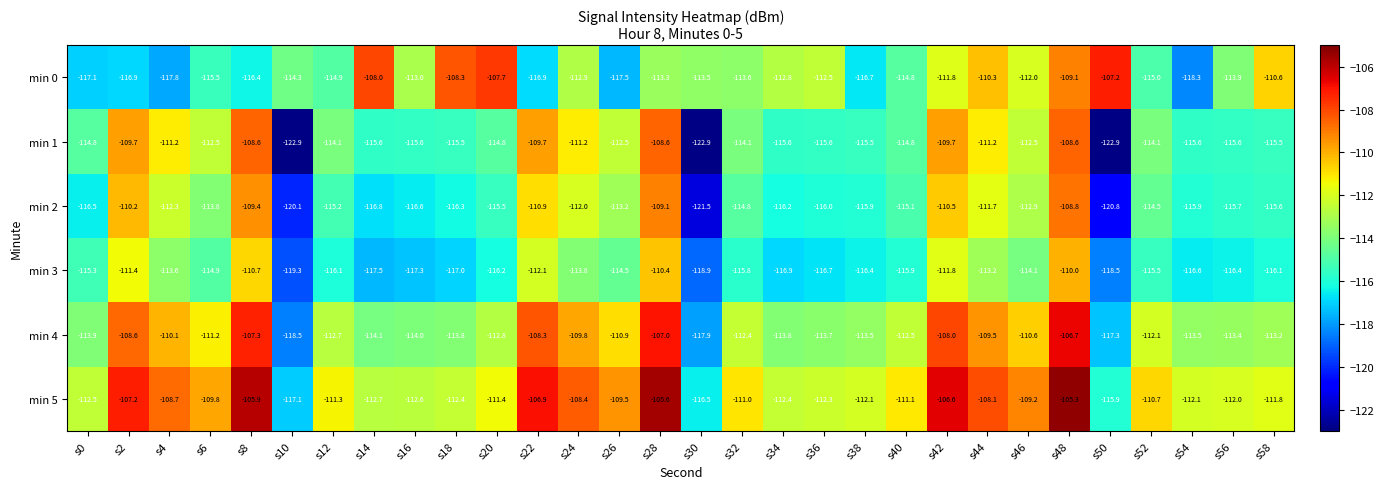

What is the difference between the min 0 values at s48 and s38?

7.6